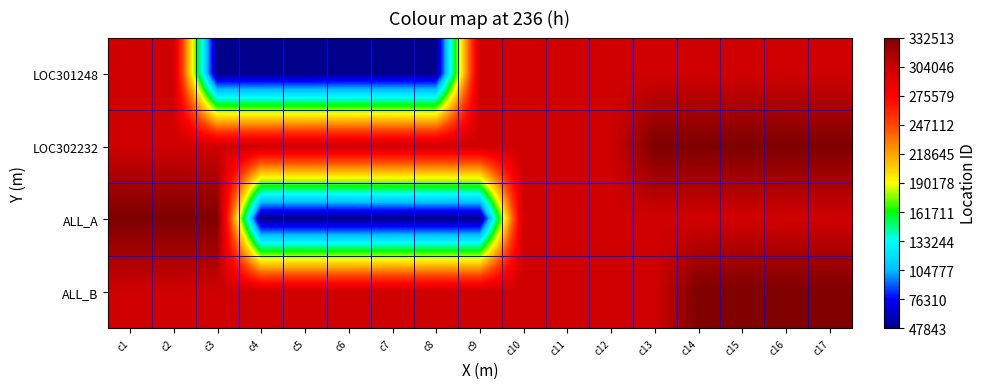

Reading left to right, list all the values displayed in this chart.

LOC301248: c1=301248	c2=302232	c3=47843	c4=47844	c5=47845	c6=48878	c7=48879	c8=48880	c9=300755	c10=300794	c11=300935	c12=300936	c13=301248	c14=301377	c15=301635	c16=302144	c17=302146
LOC302232: c1=302190	c2=302195	c3=302215	c4=302217	c5=302232	c6=302233	c7=302235	c8=302237	c9=302269	c10=302364	c11=302374	c12=302386	c13=332505	c14=332507	c15=332508	c16=332509	c17=332510
ALL_A: c1=332511	c2=332512	c3=332513	c4=47843	c5=47844	c6=47845	c7=48878	c8=48879	c9=48880	c10=300755	c11=300794	c12=300935	c13=300936	c14=301248	c15=301377	c16=301635	c17=302144
ALL_B: c1=302146	c2=302190	c3=302195	c4=302215	c5=302217	c6=302232	c7=302233	c8=302235	c9=302237	c10=302269	c11=302364	c12=302374	c13=302386	c14=332505	c15=332507	c16=332508	c17=332509